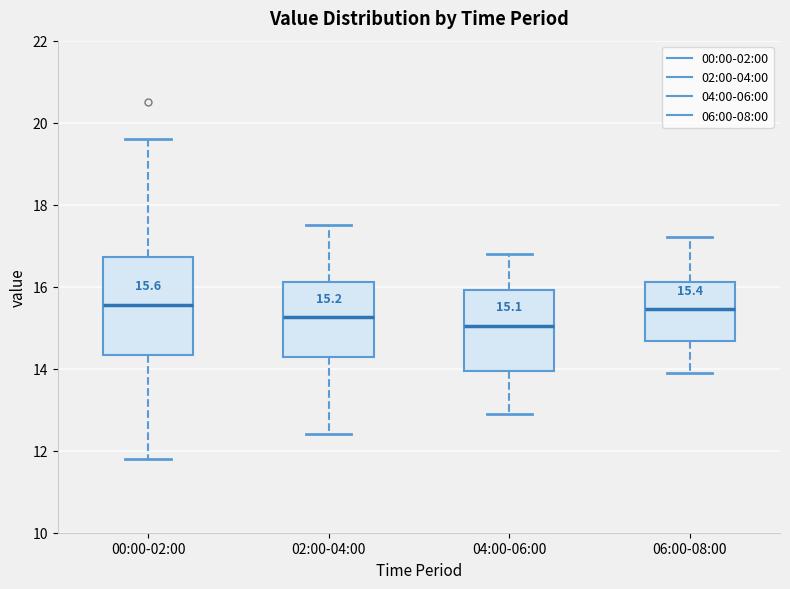

Which box is the tallest, from its lower edge to its upper edge?

00:00-02:00